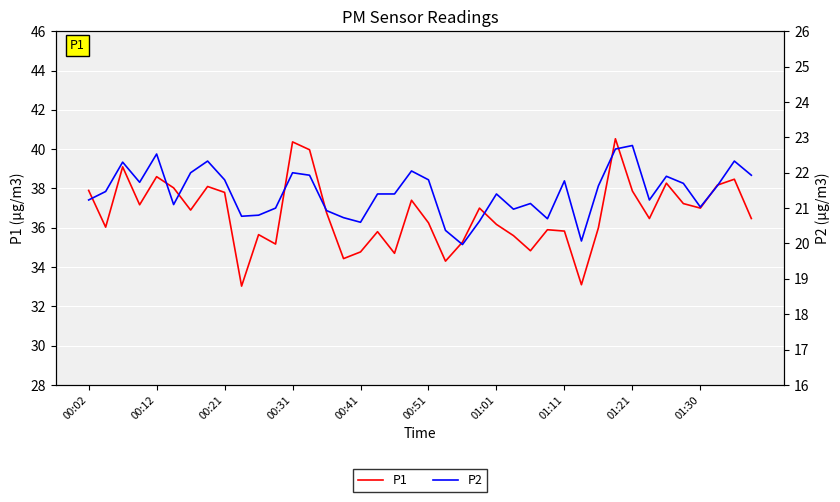

True or false: P1 and P2 intersect in this chart.

False